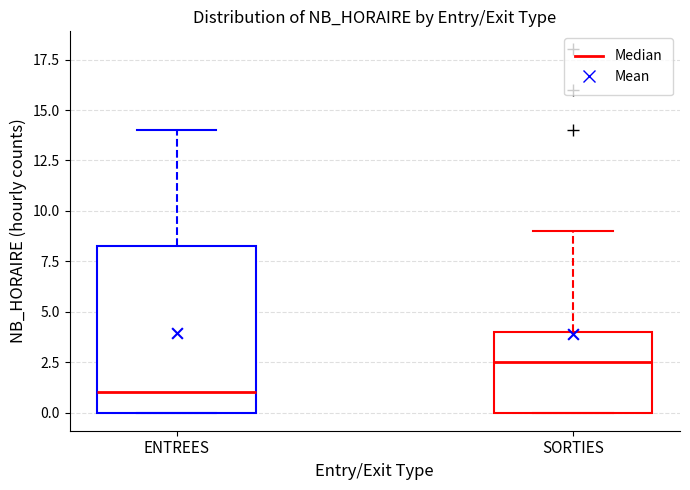

Reading left to right, transcribe this box plot: for each box, give where its median line is, the range the box spans, and where its two whiskers end, as read against the y-axis. The values are not printed on the chart, so give them approximately, as read against the axis.

ENTREES: median 1.0, box 0.0 to 8.5, whiskers 0.0 to 14.0
SORTIES: median 2.5, box 0.0 to 4.0, whiskers 0.0 to 9.0